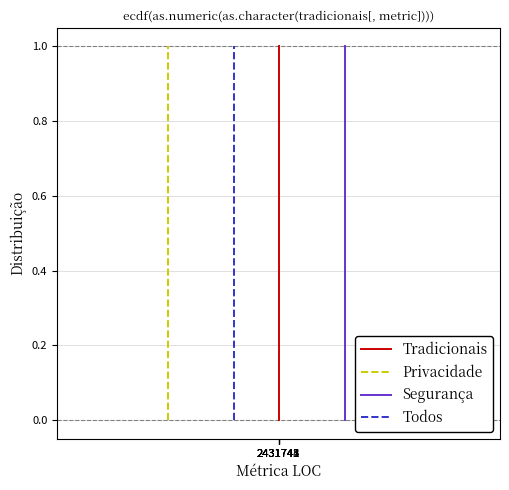

The value of Tradicionais at 2431741 is -0.5. True or false?

False